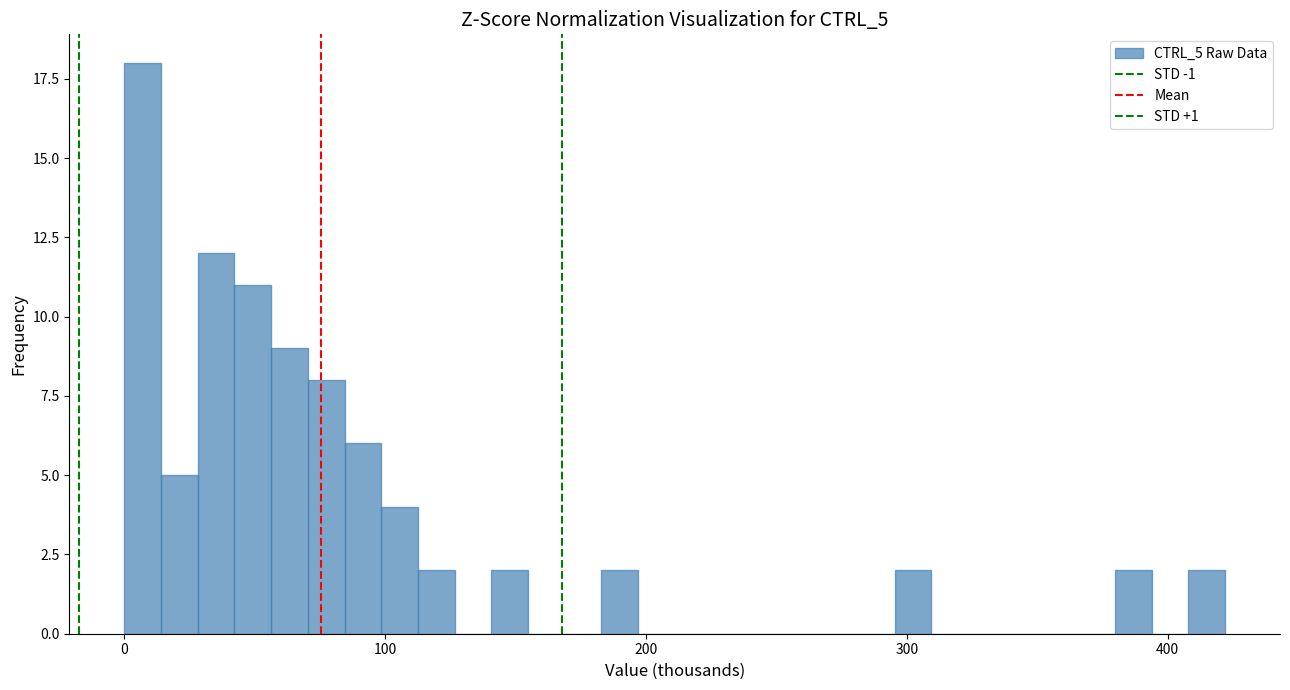

Around what value on the x-axis is the tallest bar? Give the approximate position of its centre, as read against the axis.

10